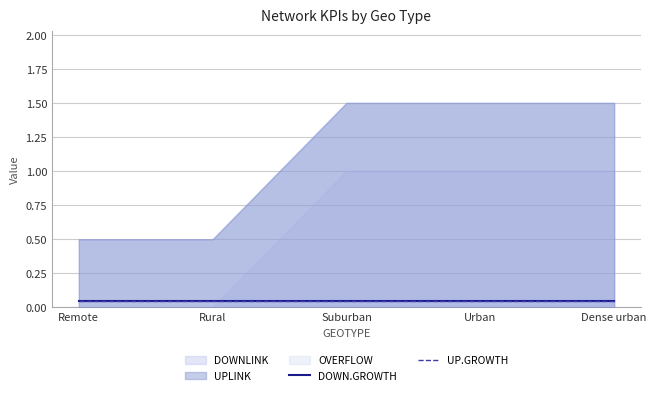

True or false: UP.GROWTH and DOWNLINK intersect in this chart.

False